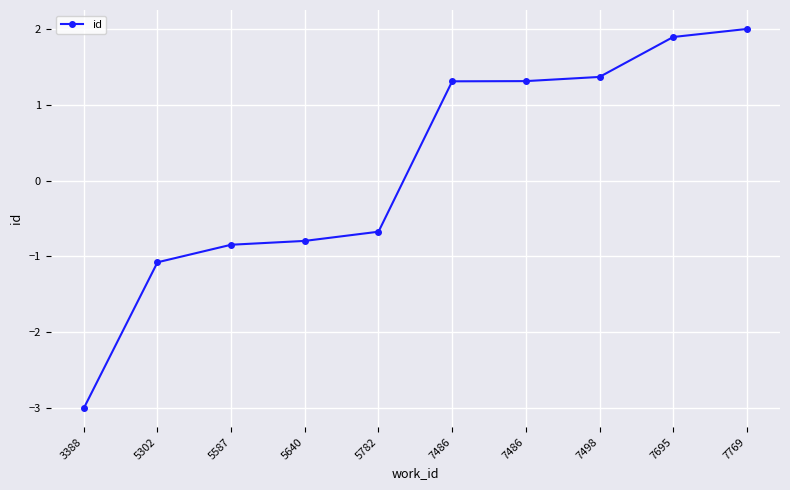

Reading left to right, extract all data points from this chart.

3388=-3.0	5302=-1.1	5587=-0.8	5640=-0.8	5782=-0.7	7486=1.3	7486=1.3	7498=1.4	7695=1.9	7769=2.0